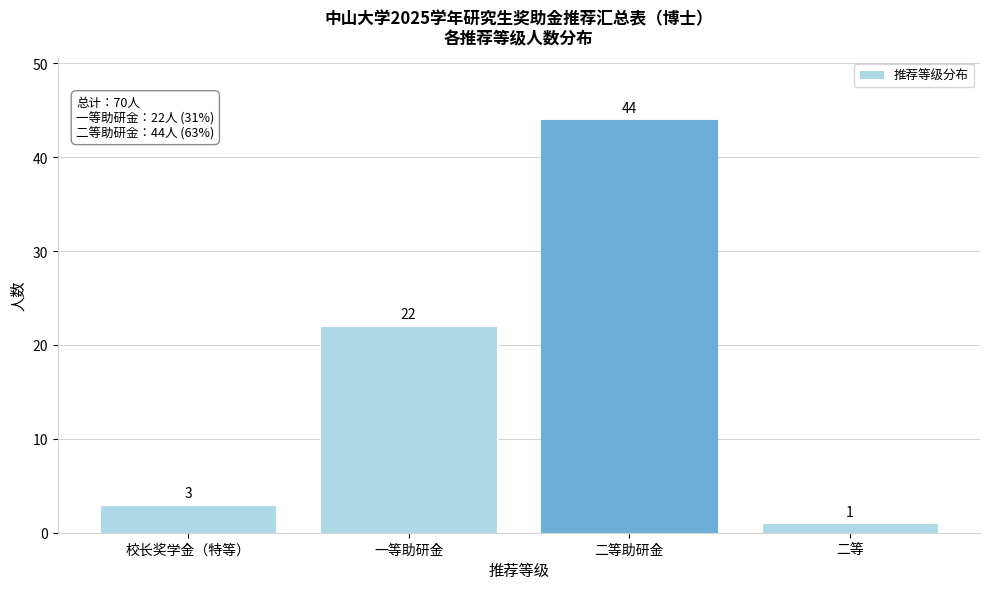

Reading left to right, extract all data points from this chart.

校长奖学金（特等）=3	一等助研金=22	二等助研金=44	二等=1